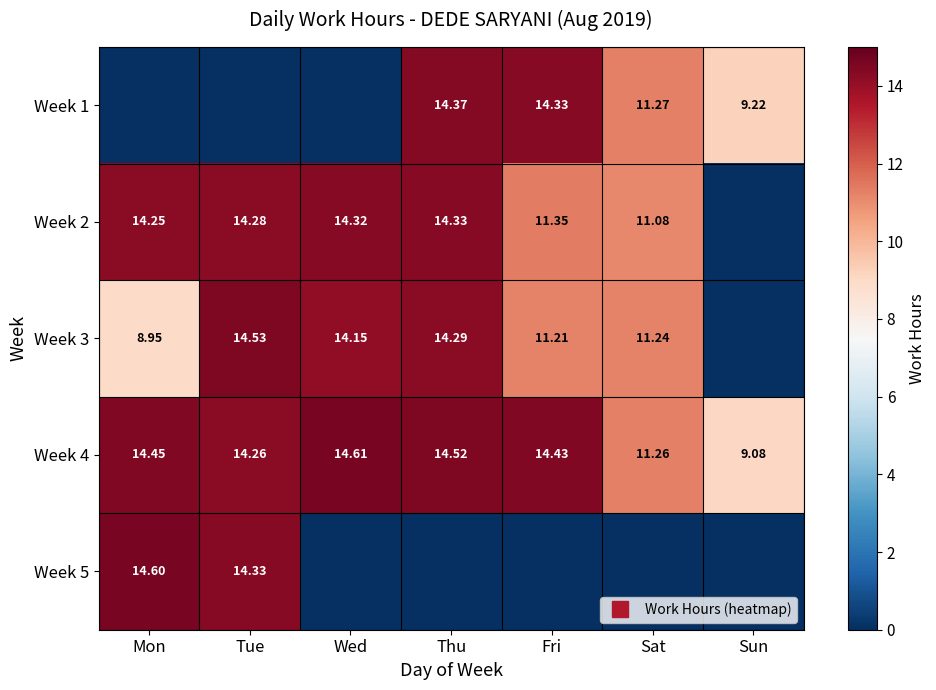

Which series changed the most between Wed and Thu?

Week 1